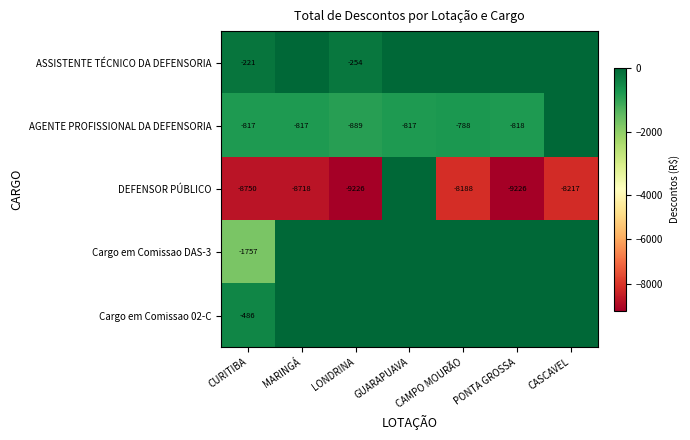

The value of ASSISTENTE TÉCNICO DA DEFENSORIA at LONDRINA is -421. True or false?

False